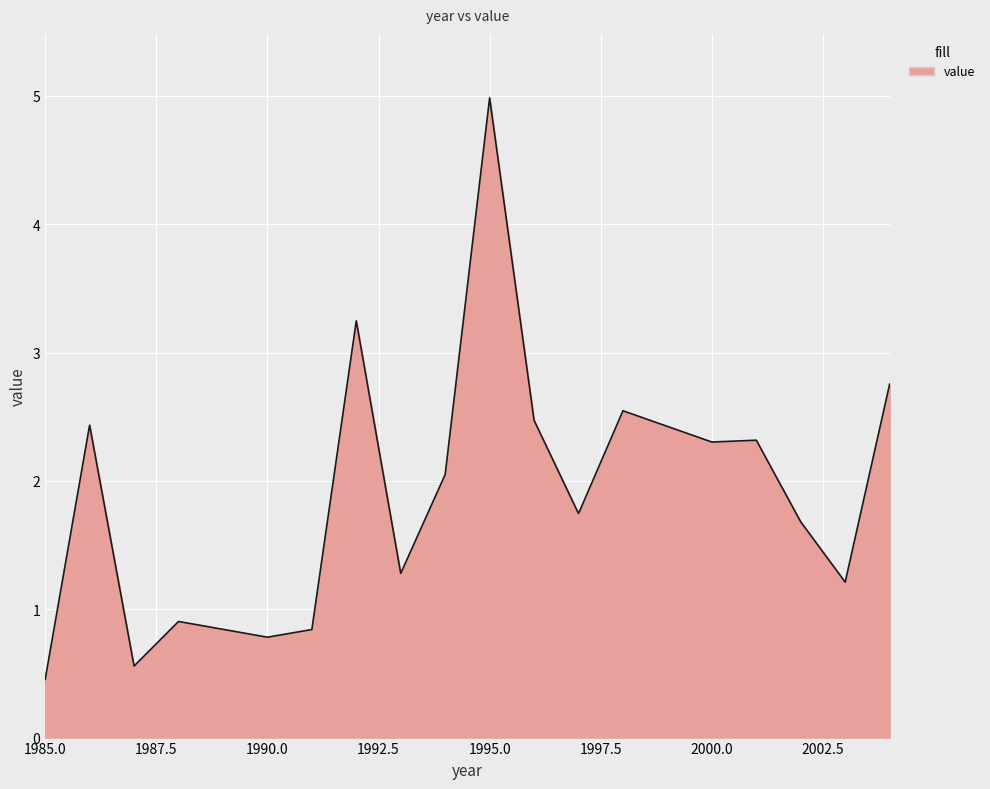

What is the greatest value displayed?

5.0